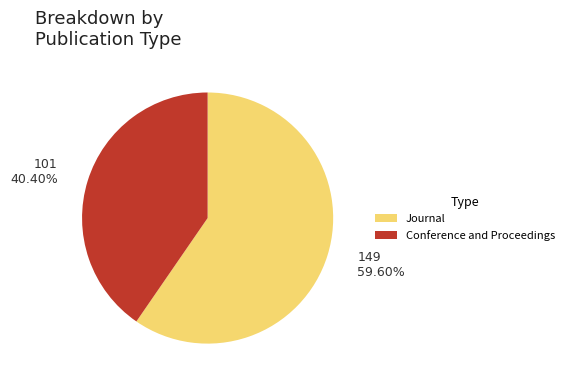

Rank the categories by value from lowest to highest.

Conference and Proceedings, Journal